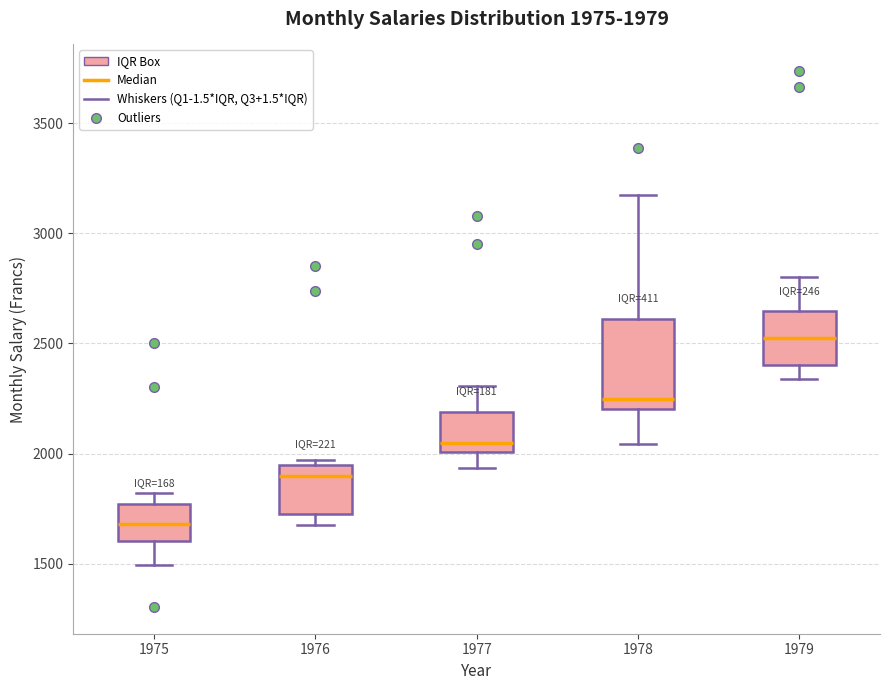

Which box is the tallest, from its lower edge to its upper edge?

1978